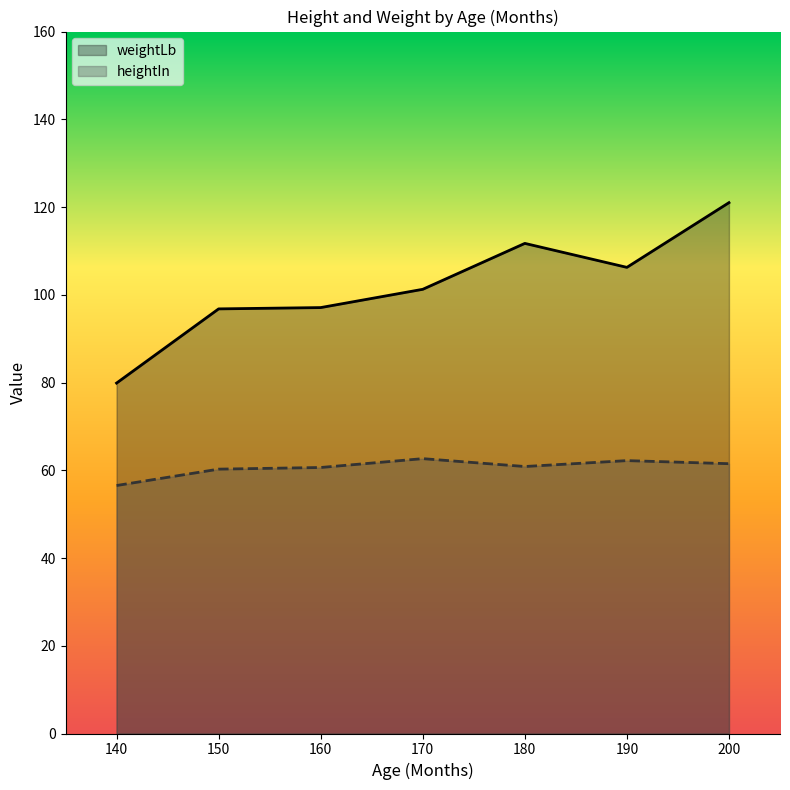

What is the approximate value of weightLb at 180?

111.7